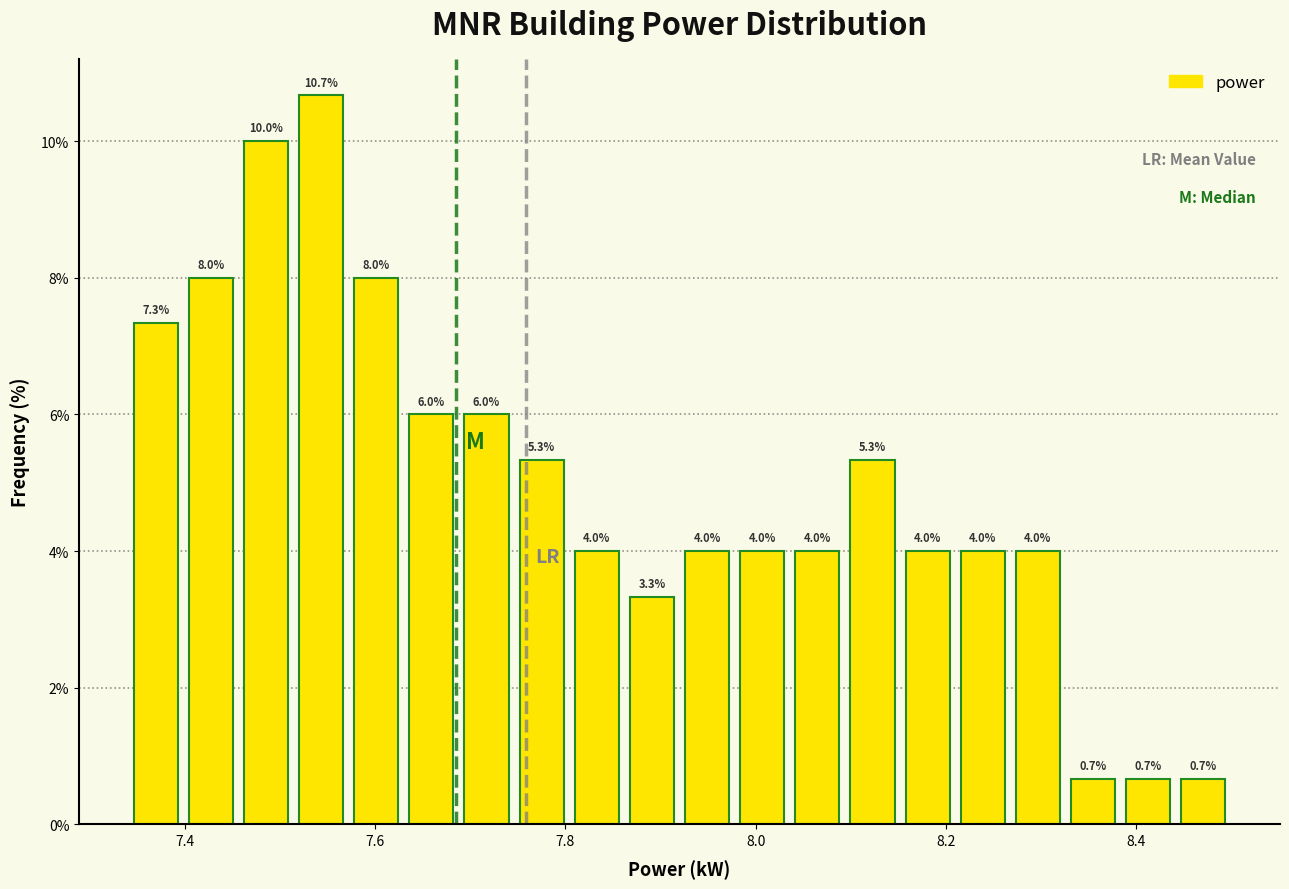

Around what value on the x-axis is the tallest bar? Give the approximate position of its centre, as read against the axis.

7.54